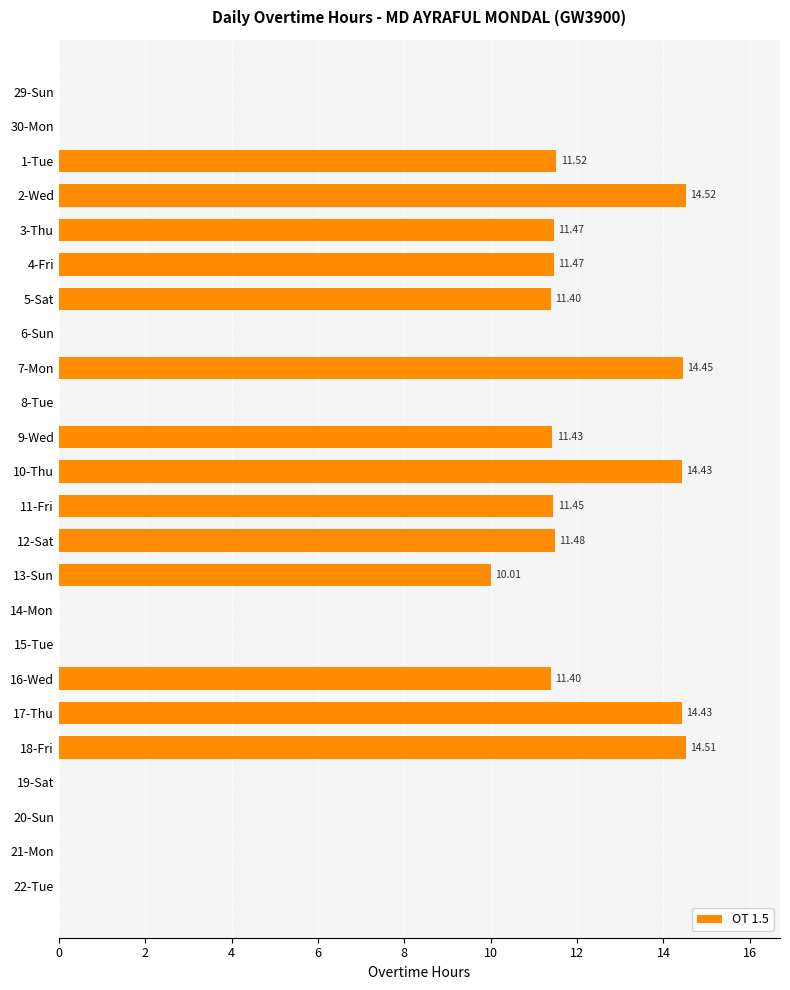

Which has a higher value, 2-Wed or 29-Sun?

2-Wed